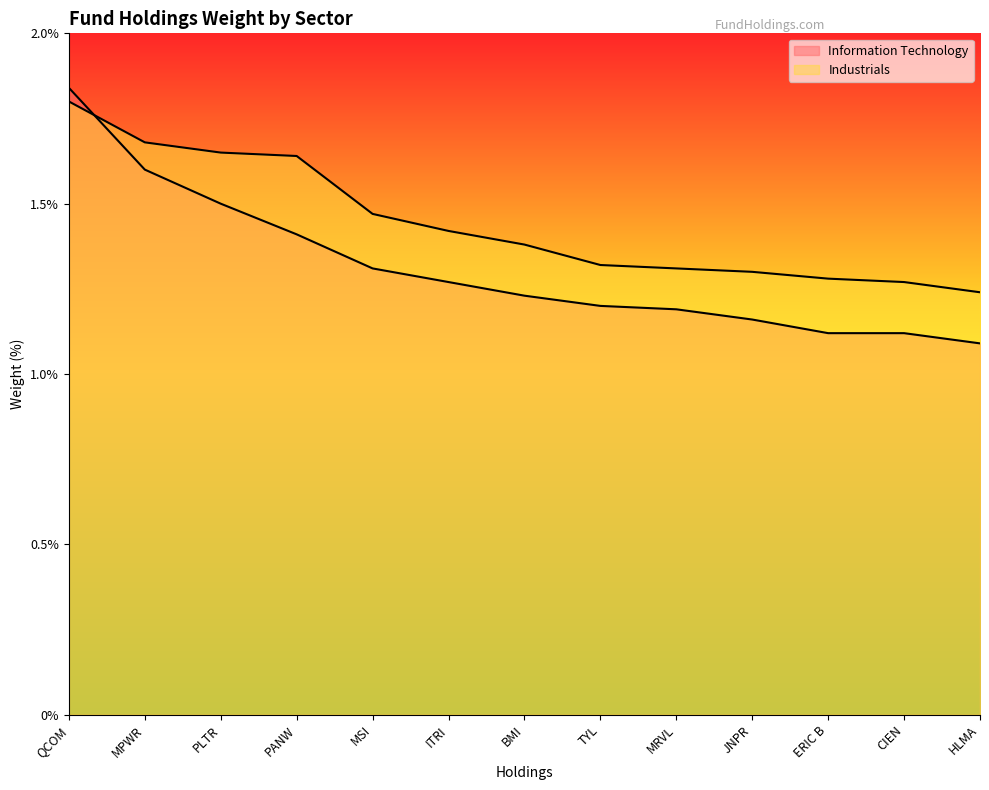

How many lines are shown in the chart?

2